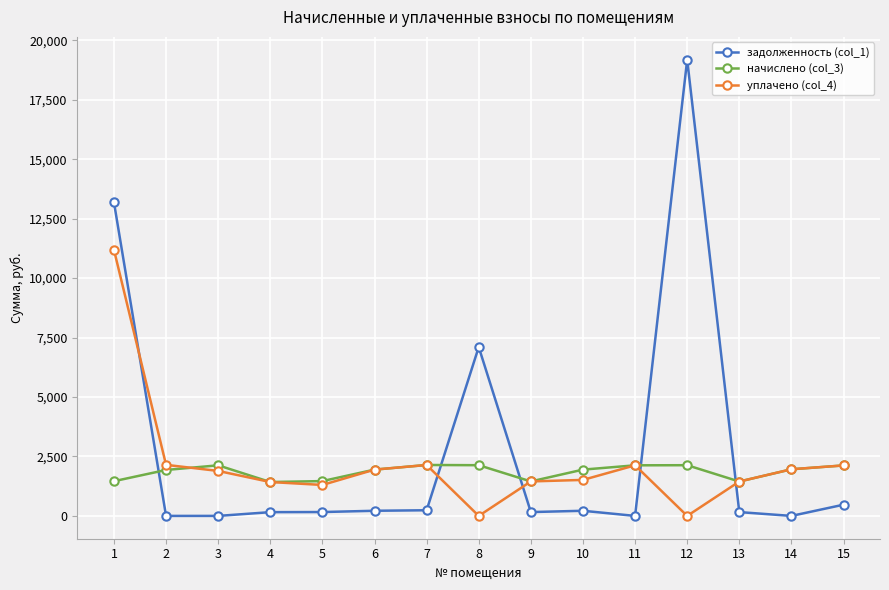

Which series has the largest range (max minus min)?

задолженность (col_1)